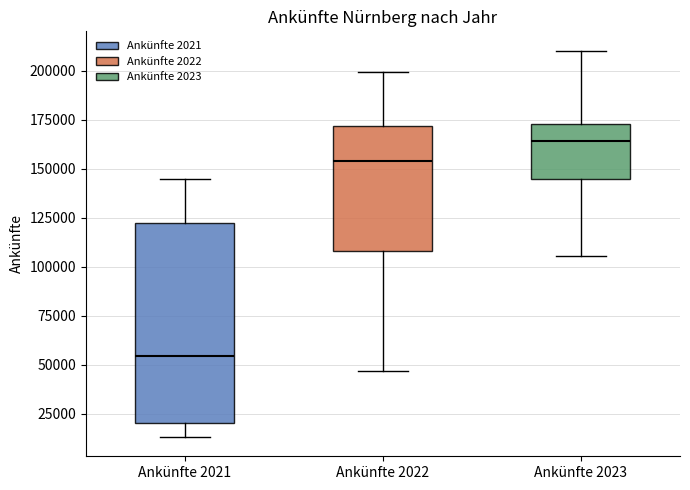

Where does the upper whisker of the box for Ankünfte 2023 end on the y-axis? The values are not printed on the chart, so give them approximately, as read against the axis.

210000